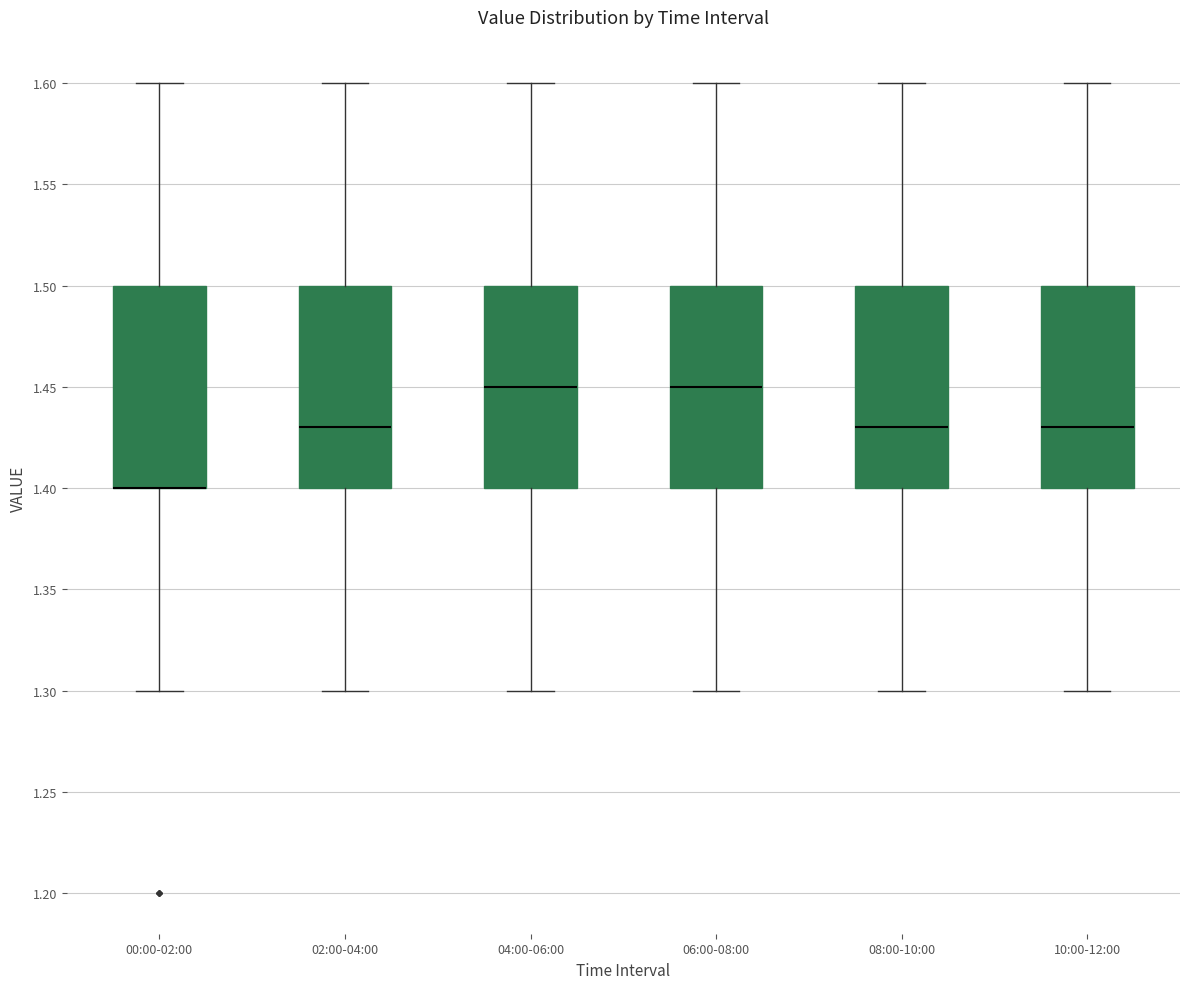

Reading left to right, read every box against the y-axis: the position of its median line, the range the box covers, and the ends of its whiskers. The values are not printed on the chart, so give them approximately, as read against the axis.

00:00-02:00: median 1.40 (drawn on the box's lower edge), box 1.40 to 1.50, whiskers 1.30 to 1.60
02:00-04:00: median 1.43, box 1.40 to 1.50, whiskers 1.30 to 1.60
04:00-06:00: median 1.45, box 1.40 to 1.50, whiskers 1.30 to 1.60
06:00-08:00: median 1.45, box 1.40 to 1.50, whiskers 1.30 to 1.60
08:00-10:00: median 1.43, box 1.40 to 1.50, whiskers 1.30 to 1.60
10:00-12:00: median 1.43, box 1.40 to 1.50, whiskers 1.30 to 1.60